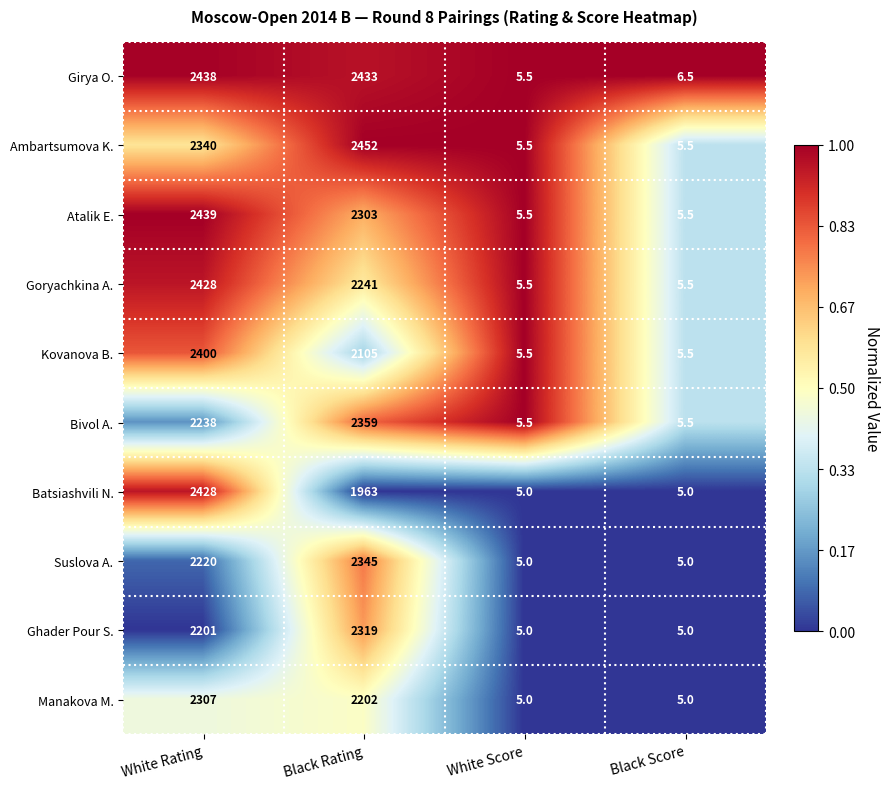

What is the difference between the maximum and second lowest values in the Ghader Pour S. series?

2314.0